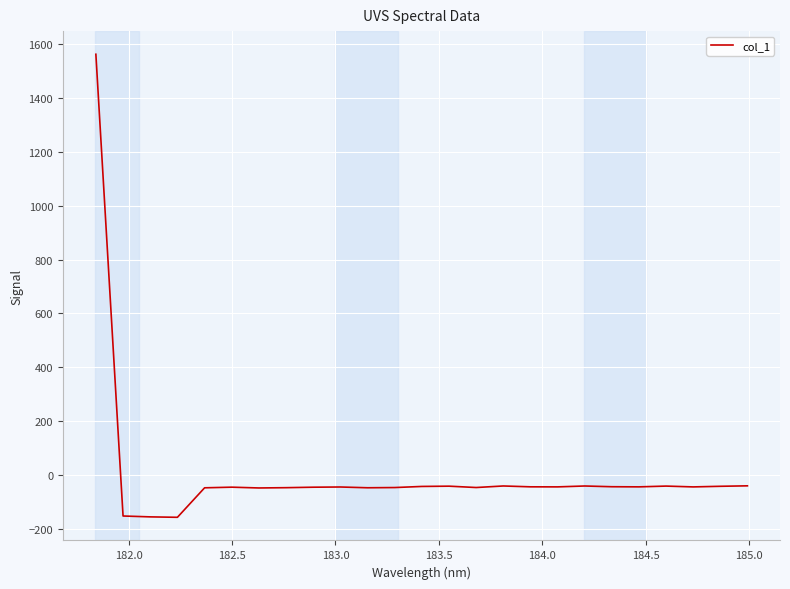

What is the smallest value displayed?

-157.9